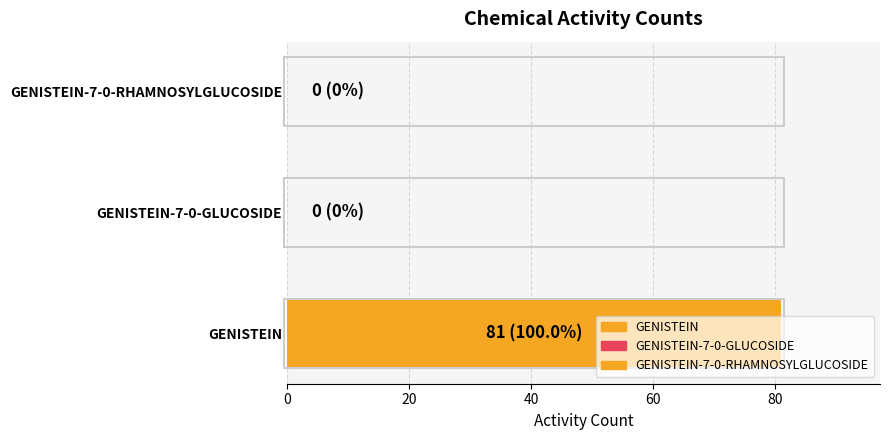

Which label corresponds to the largest value in the chart?

GENISTEIN